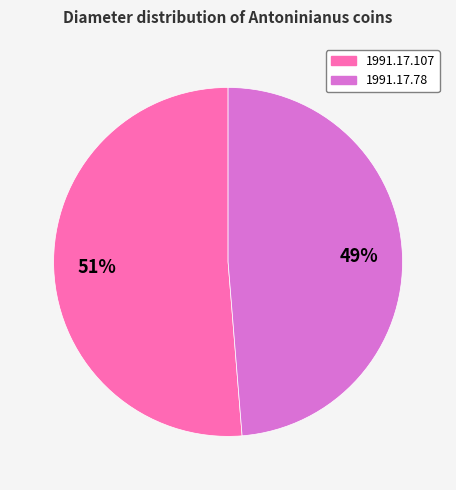

What is the majority slice?

1991.17.107